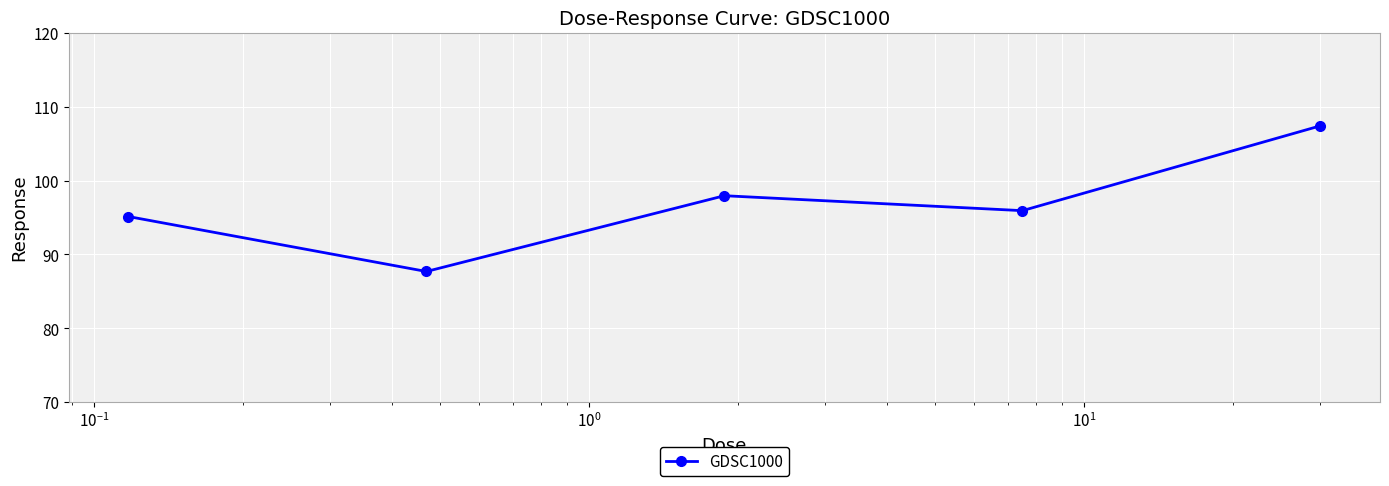

How many interior local valleys (lower than both neighbors) does the data have?

2